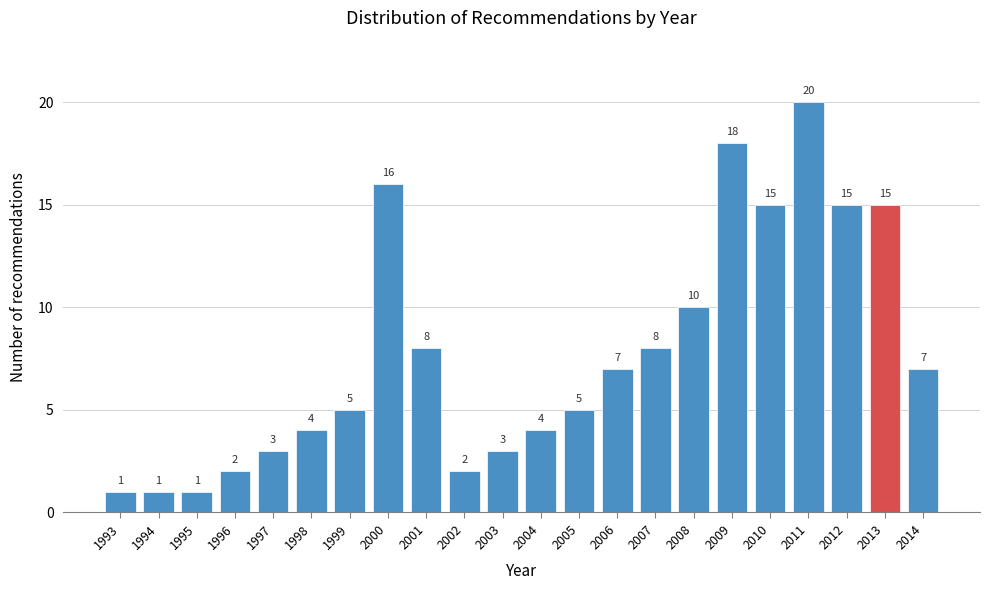

Reading left to right, list all the values displayed in this chart.

1	1	1	2	3	4	5	16	8	2	3	4	5	7	8	10	18	15	20	15	15	7